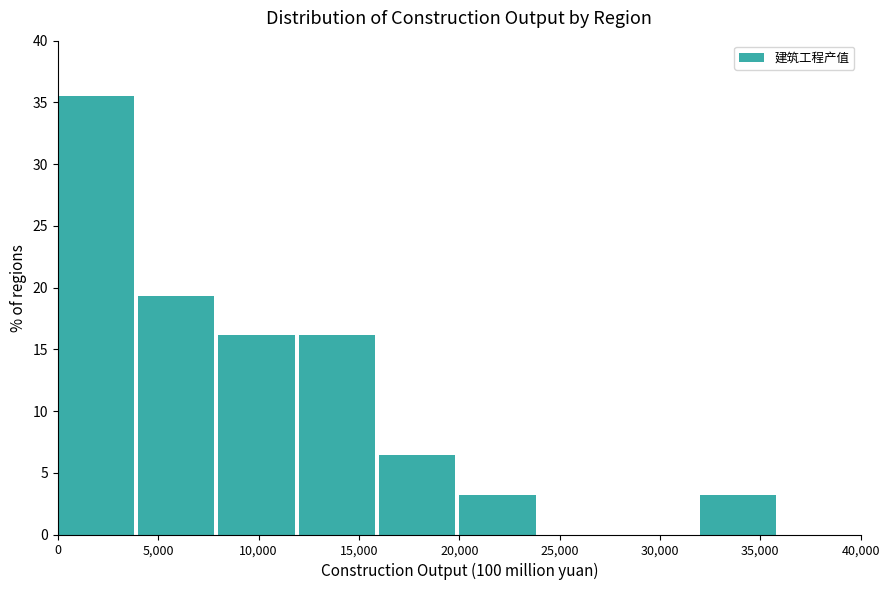

Reading left to right, list every bar in this chart as the range it spans on the x-axis followed by its height. The values are not printed on the chart, so give them approximately, as read against the axis.

0 to 4000: 35.5
4000 to 8000: 19.5
8000 to 12000: 16.0
12000 to 16000: 16.0
16000 to 20000: 6.5
20000 to 24000: 3.0
24000 to 28000: 0
28000 to 32000: 0
32000 to 36000: 3.0
36000 to 40000: 0